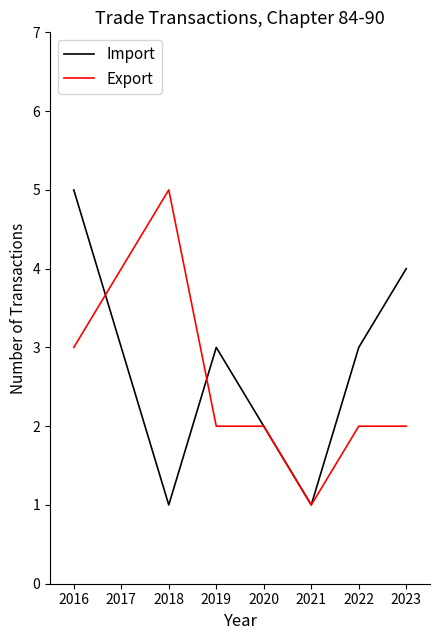

What is the difference between the second highest and second lowest values in the Export series?

2